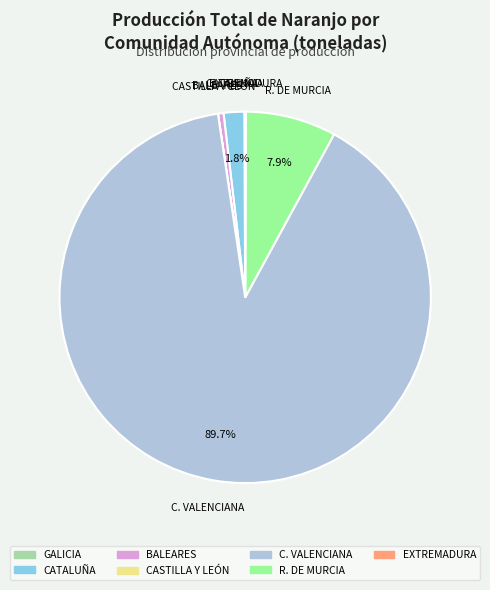

Is there a majority slice in this chart?

Yes